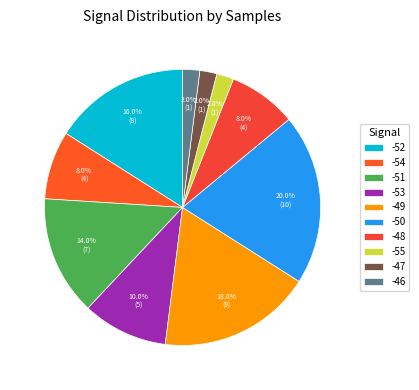

Between -46 and -52, which is larger?

-52